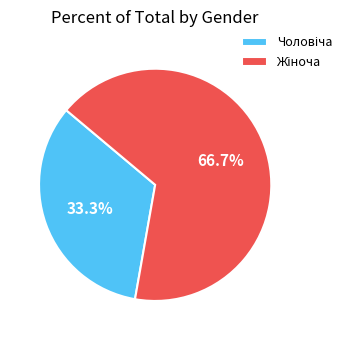

Count the number of slices in the pie.

2